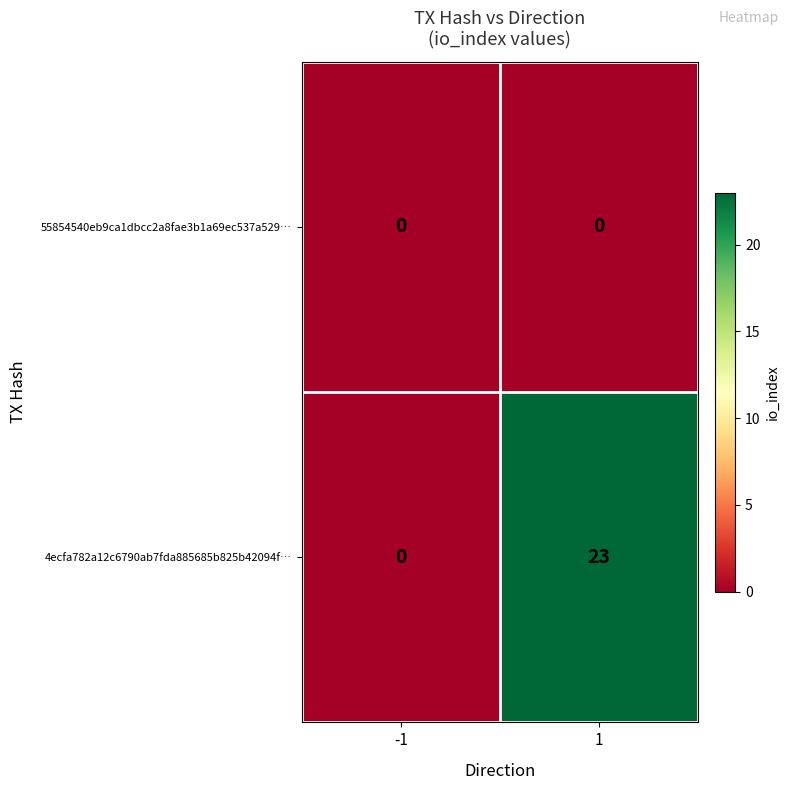

Rank the series at 1 from lowest to highest value.

55854540eb9ca1dbcc2a8fae3b1a69ec537a529…, 4ecfa782a12c6790ab7fda885685b825b42094f…